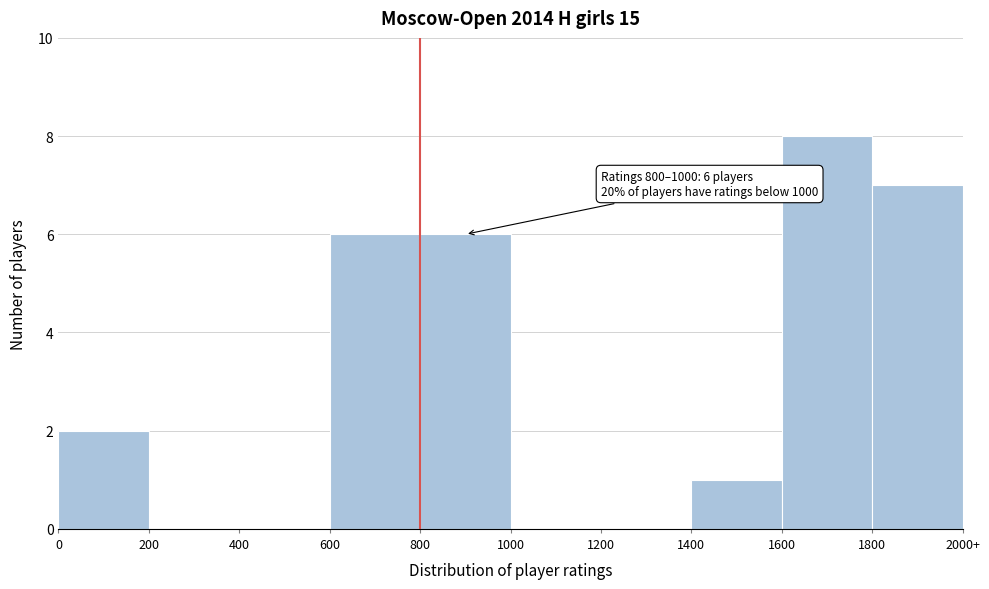

Reading left to right, extract all data points from this chart.

0=2	200=0	400=0	600=6	800=6	1000=0	1200=0	1400=1	1600=8	1800=7